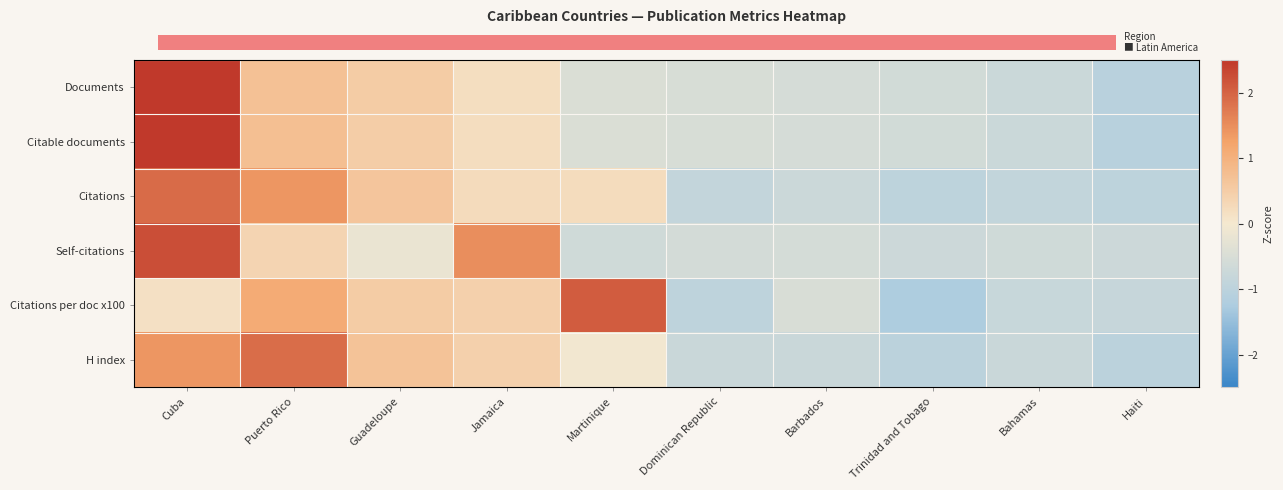

Count the number of data series in this chart.

6